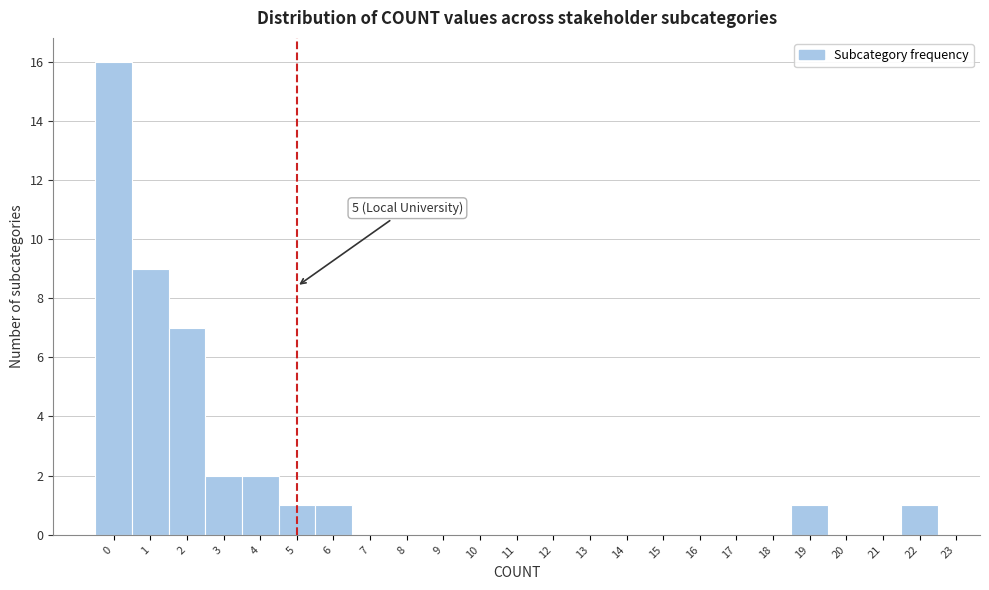

Over which range of the x-axis is the bar tallest?

-0.5 to 0.5